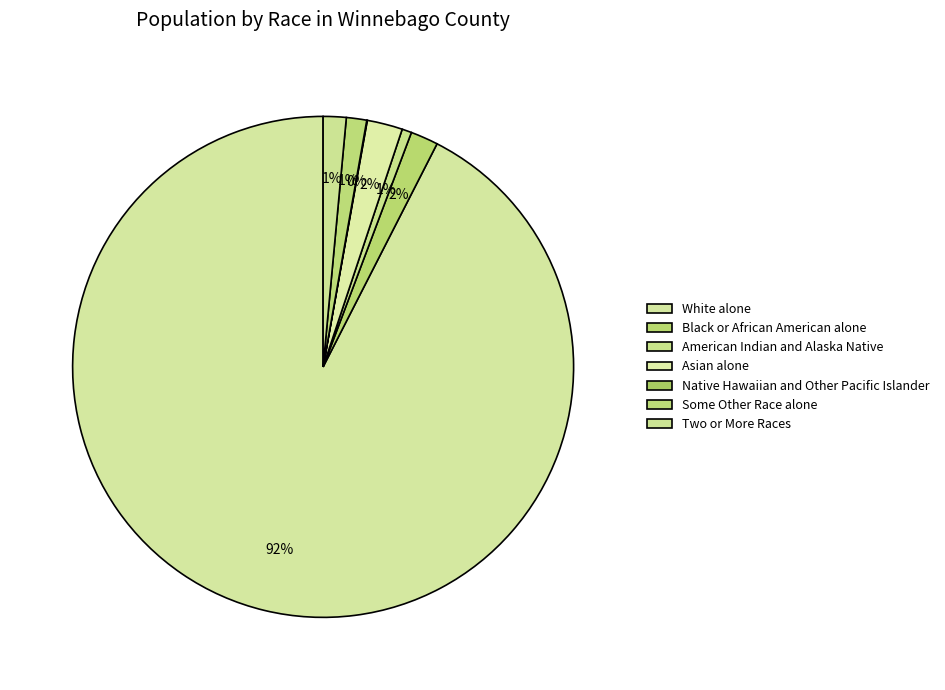

Count the number of slices in the pie.

7